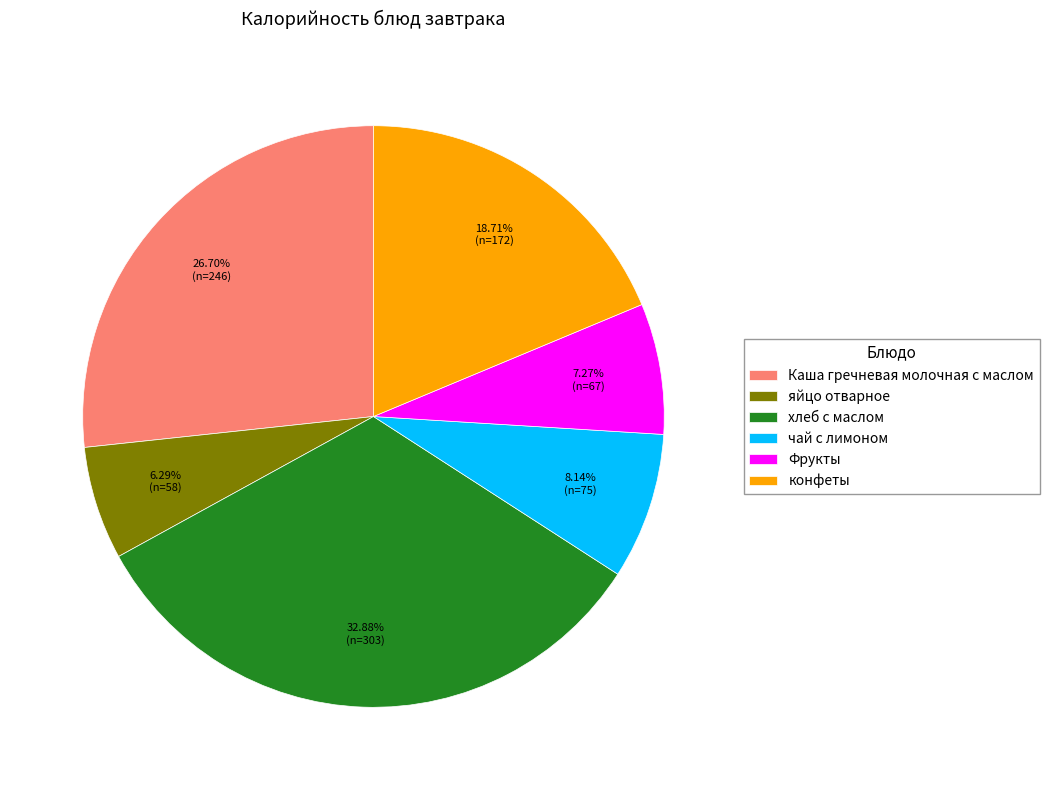

How many slices are in this pie chart?

6